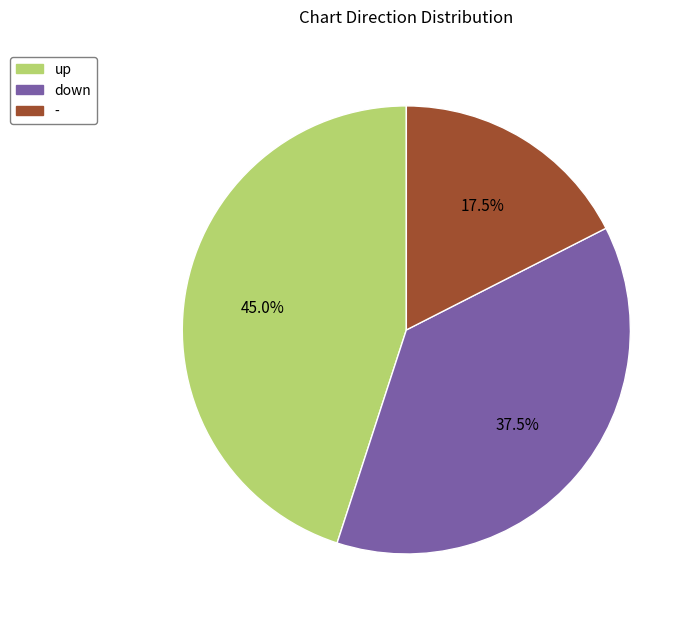

Approximately how many times larger is the value at - compared to down?

0.4